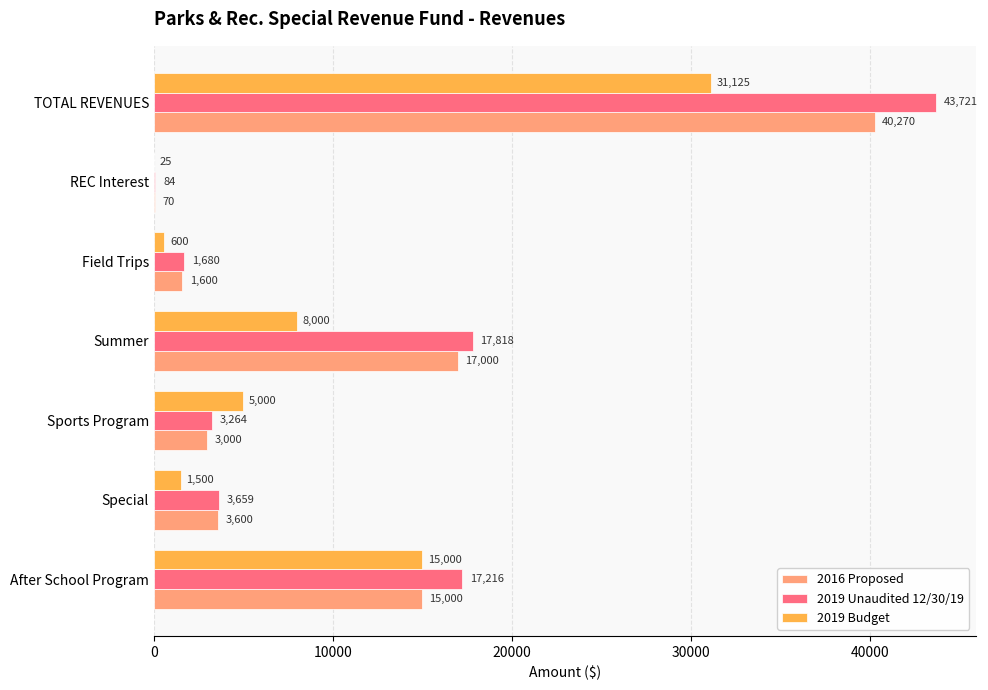

Which series has the widest spread of values?

2019 Unaudited 12/30/19